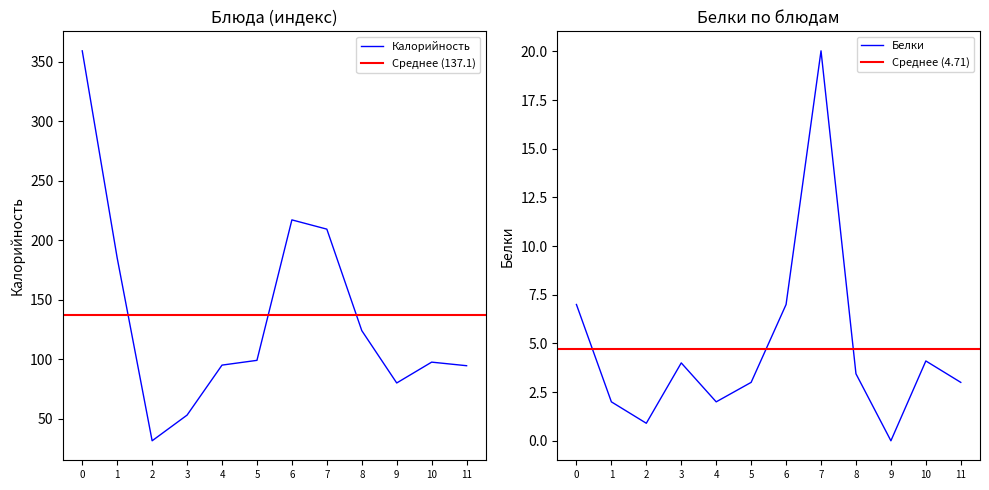

What is the average value of the Белки series?

4.7